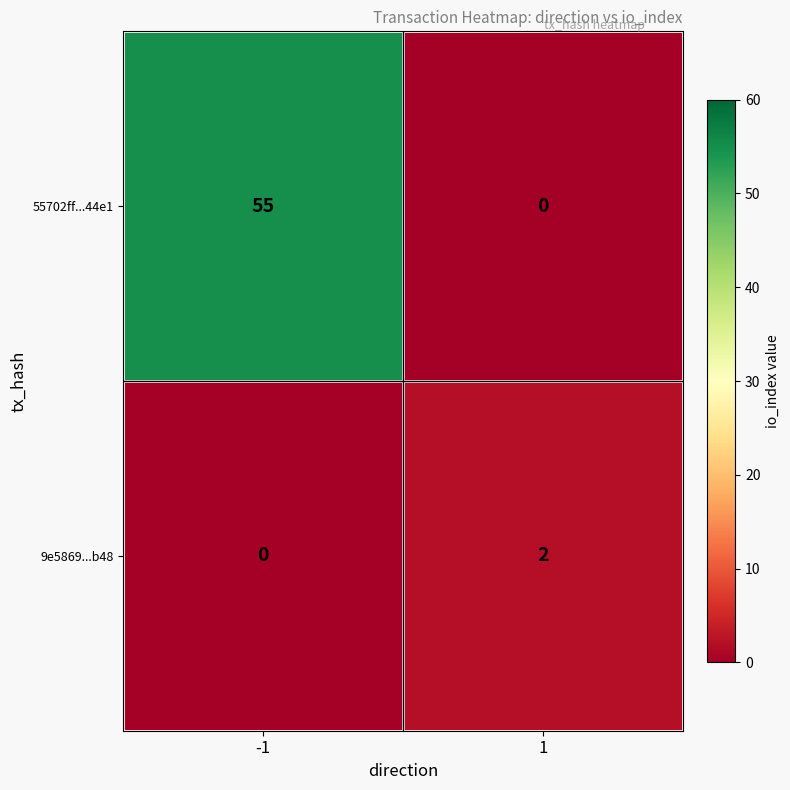

Which category has the highest value across all series?

-1